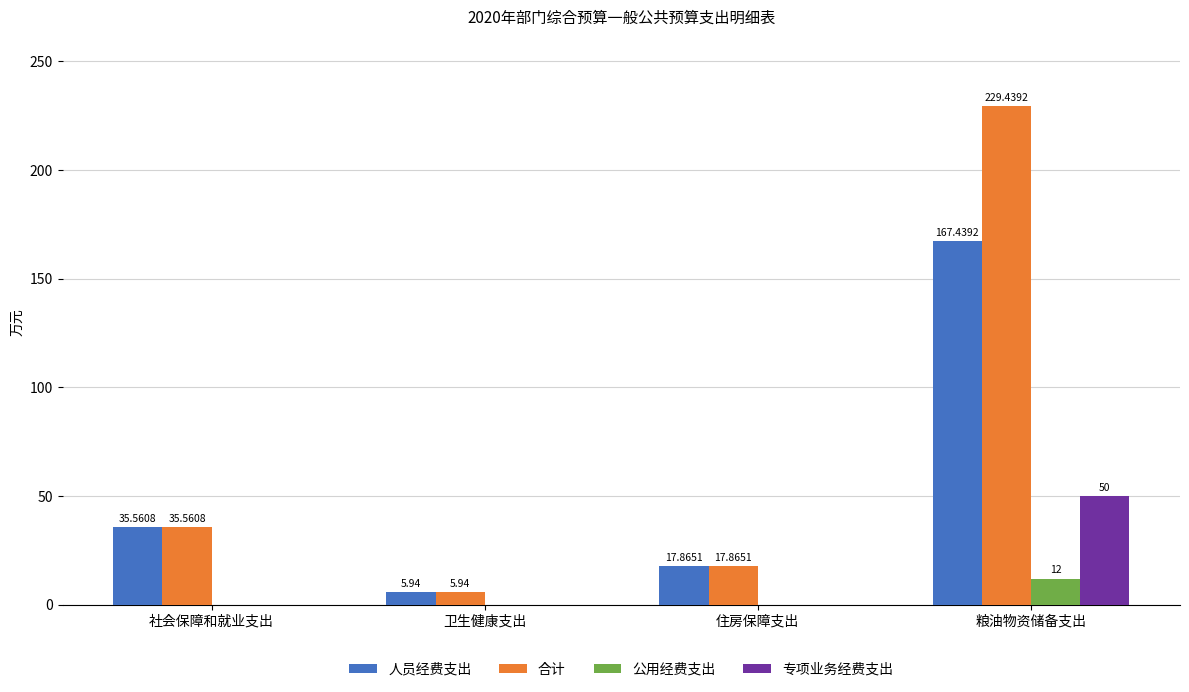

What is the spread (max minus min) of values at 社会保障和就业支出?

35.6